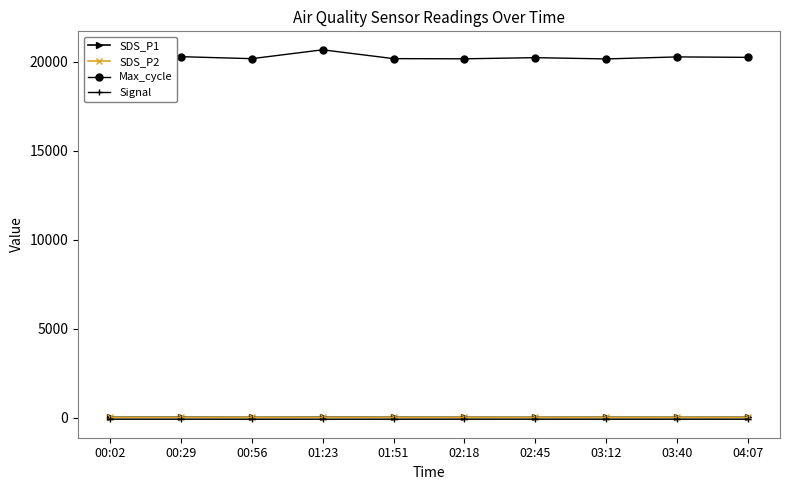

What position from the right is 01:23?

7